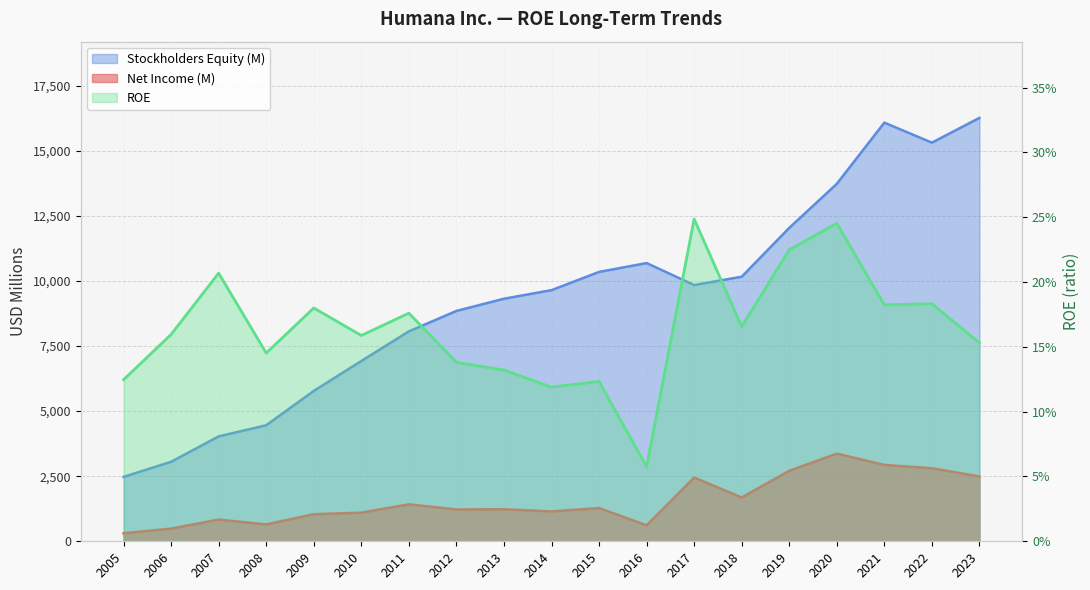

Between 2011 and 2023, which series saw the biggest shift?

Stockholders Equity (M)